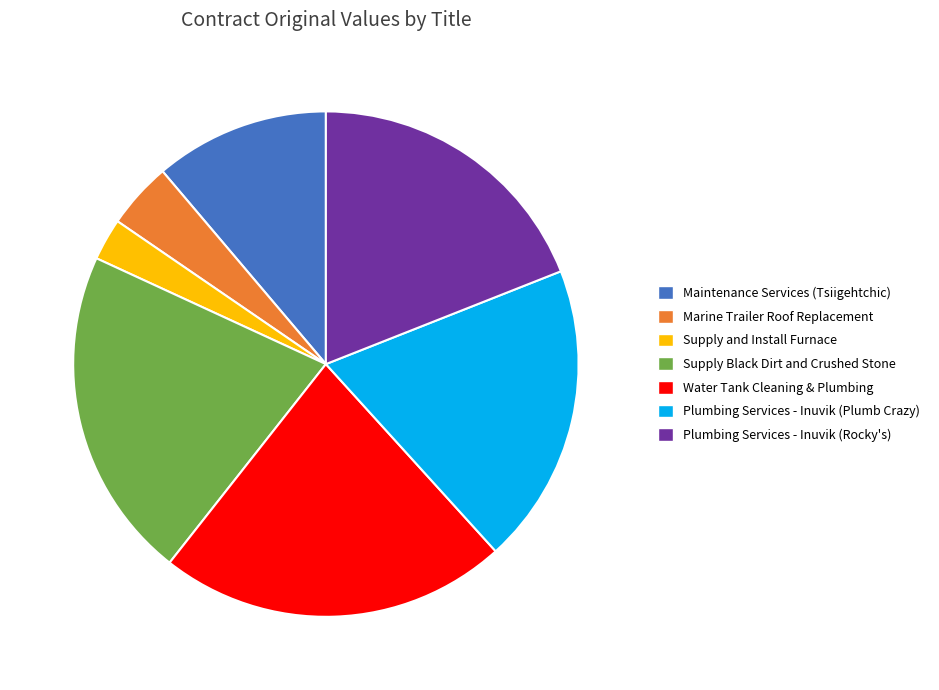

Does Plumbing Services - Inuvik (Plumb Crazy) represent more than half of the total?

No